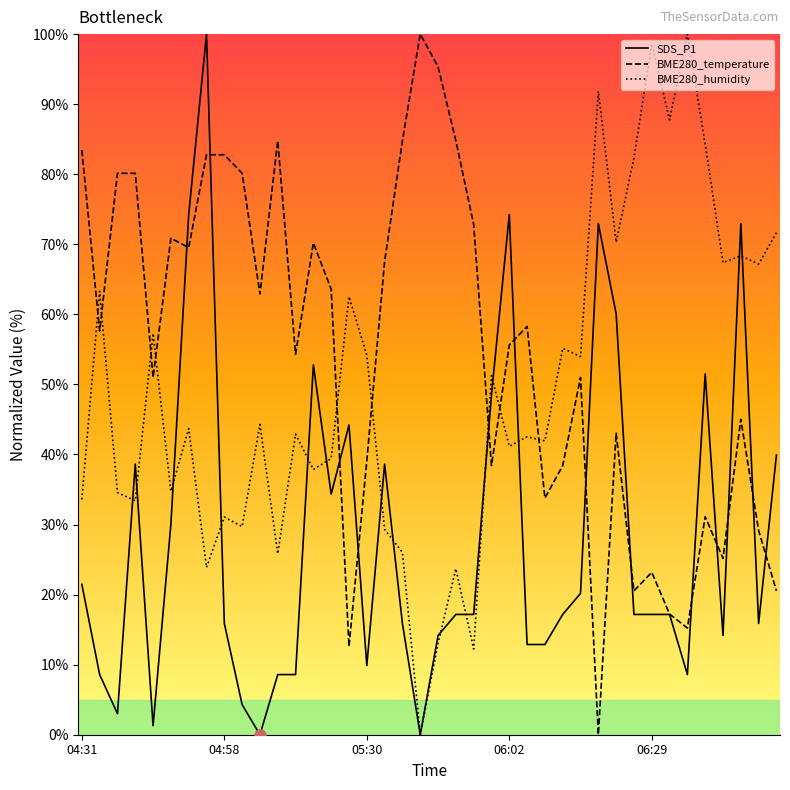

Rank the series by their average value, from lowest to highest.

SDS_P1, BME280_humidity, BME280_temperature